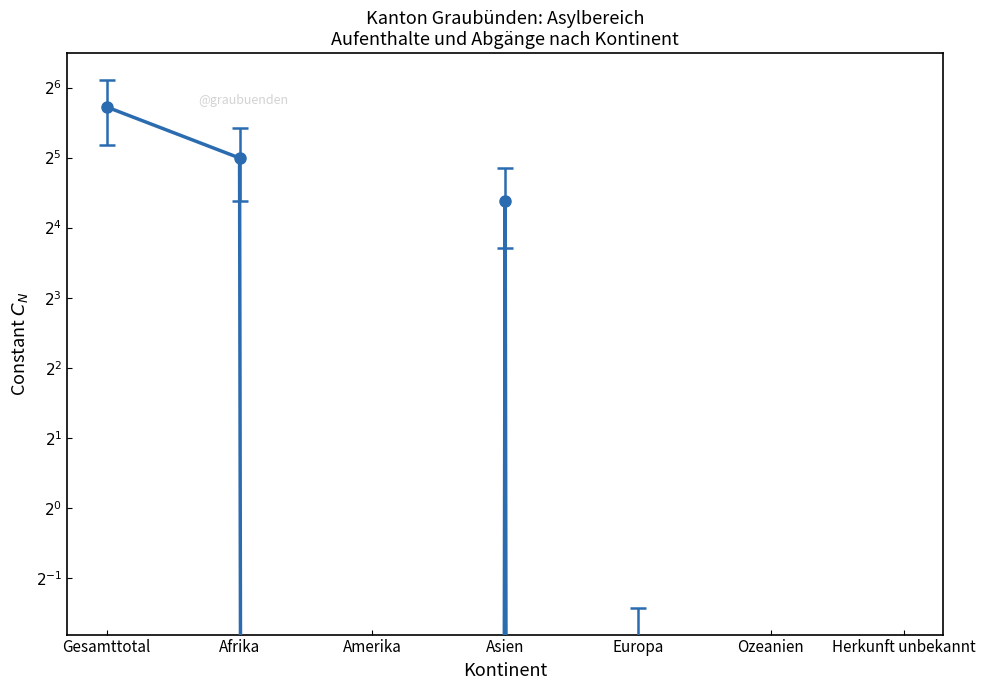

At which category is the sum across all series the highest?

Gesamttotal